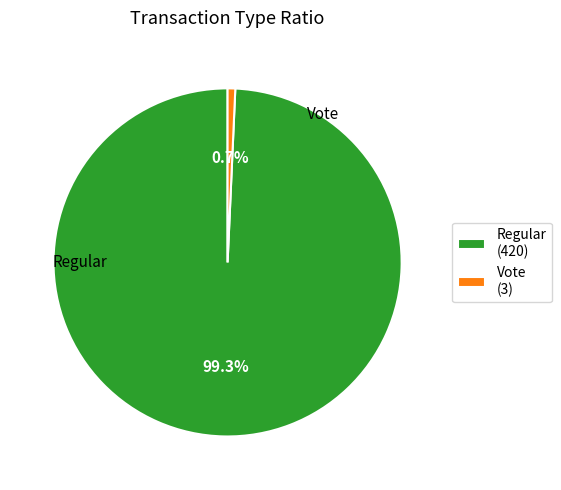

What percentage is the Regular slice, to the nearest percent?

99%